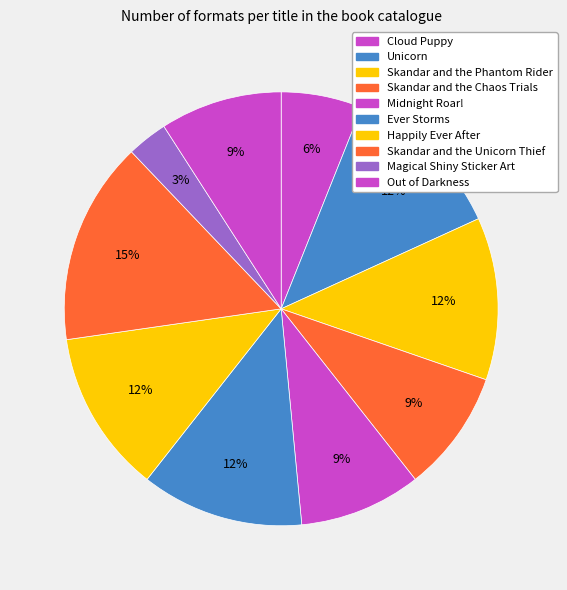

How many slices are in this pie chart?

10